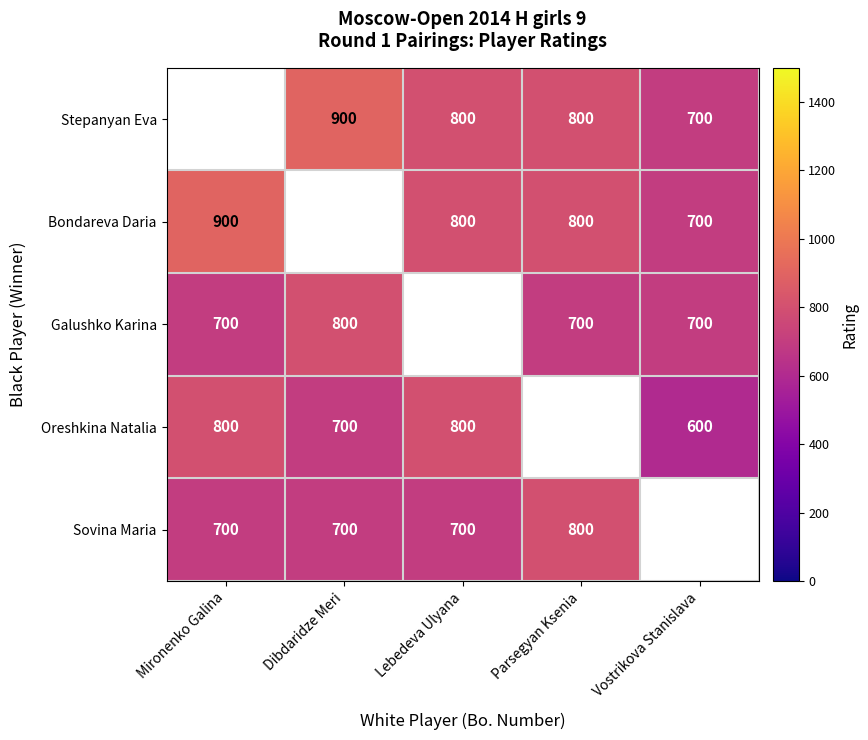

Is the value of Galushko Karina at Mironenko Galina greater than the value of Bondareva Daria at Parsegyan Ksenia?

No